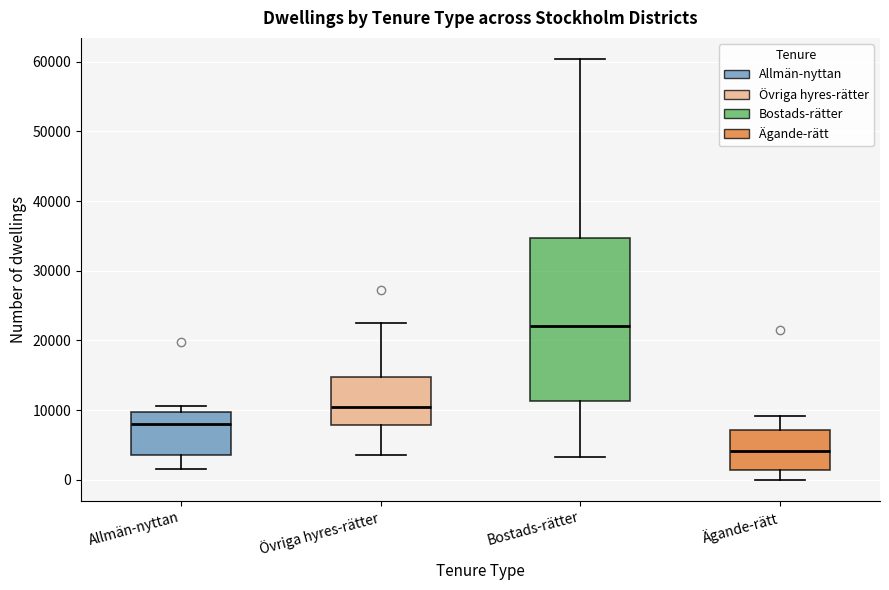

Reading left to right, read every box against the y-axis: the position of its median line, the range the box covers, and the ends of its whiskers. The values are not printed on the chart, so give them approximately, as read against the axis.

Allmän-nyttan: median 8000, box 4000 to 10000, whiskers 2000 to 11000
Övriga hyres-rätter: median 10000, box 8000 to 15000, whiskers 4000 to 22000
Bostads-rätter: median 22000, box 11000 to 35000, whiskers 3000 to 60000
Ägande-rätt: median 4000, box 1000 to 7000, whiskers 0 to 9000